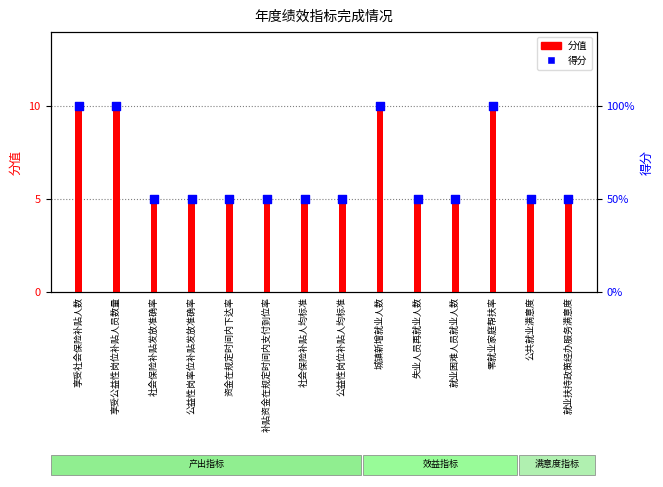

What are all the series names shown in the legend?

分值, 得分